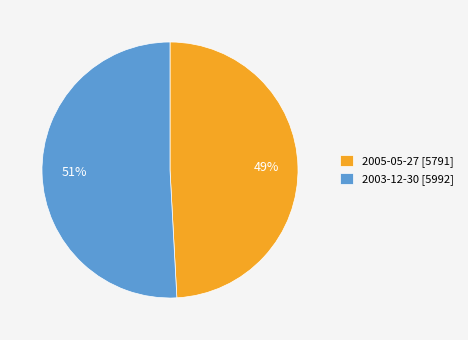

Between 2005-05-27 and 2003-12-30, which is larger?

2003-12-30